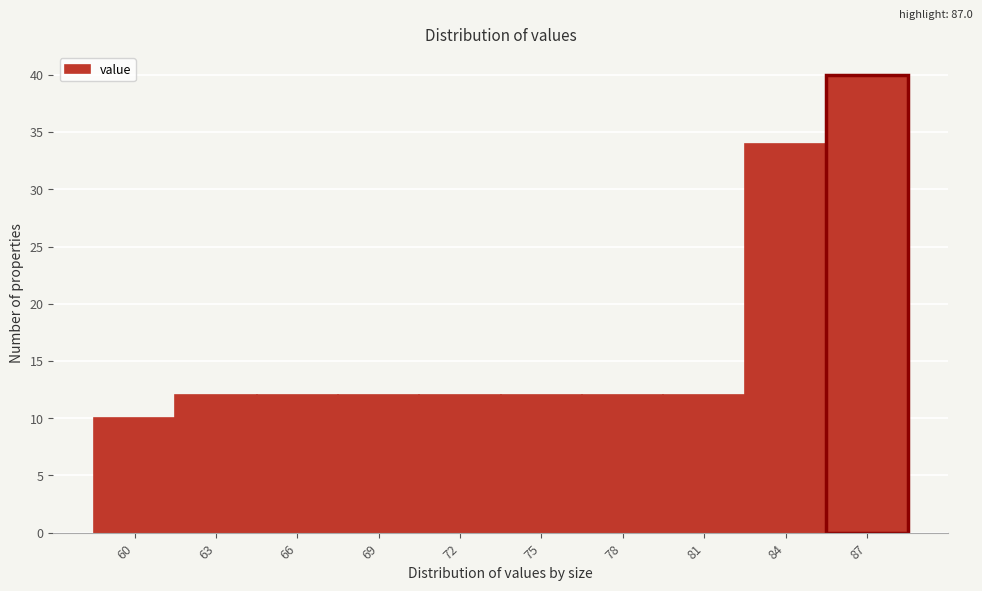

Reading left to right, what are all the values shown in this chart?

60=10	63=12	66=12	69=12	72=12	75=12	78=12	81=12	84=34	87=40